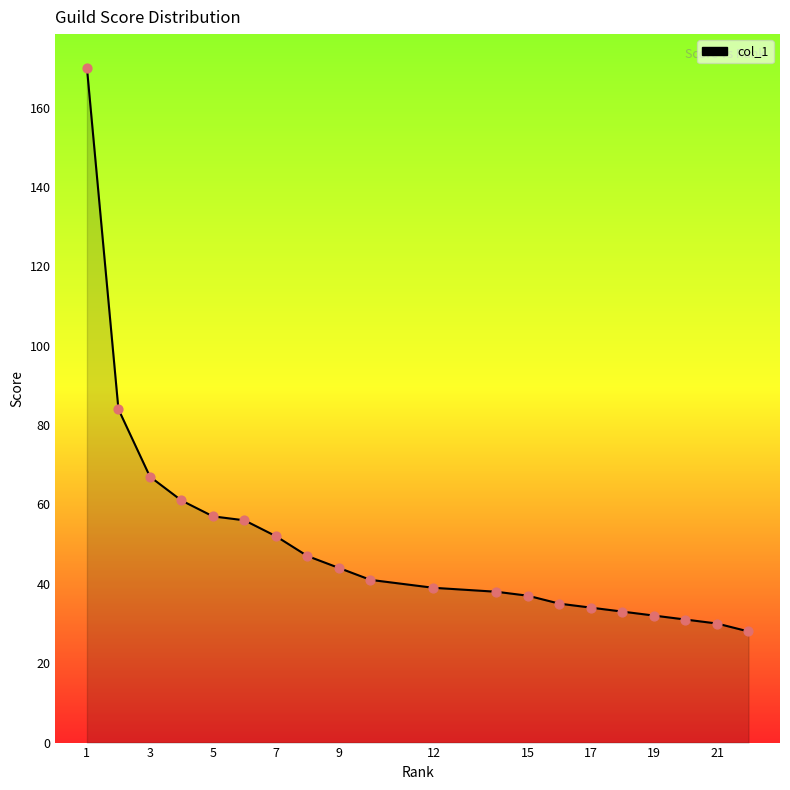

What is the difference between the maximum and minimum values?

142